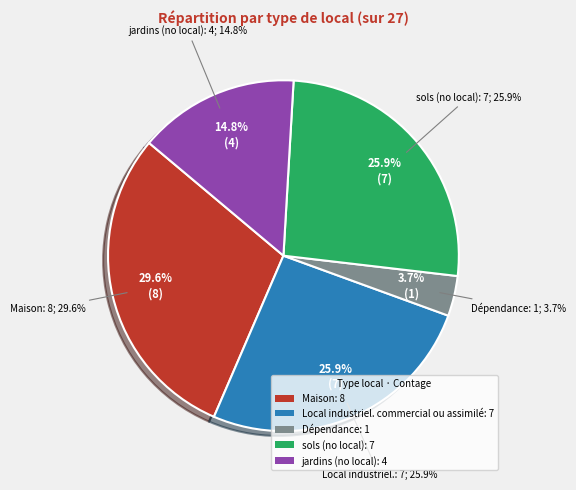

Which has a higher value, 2 or 1?

2